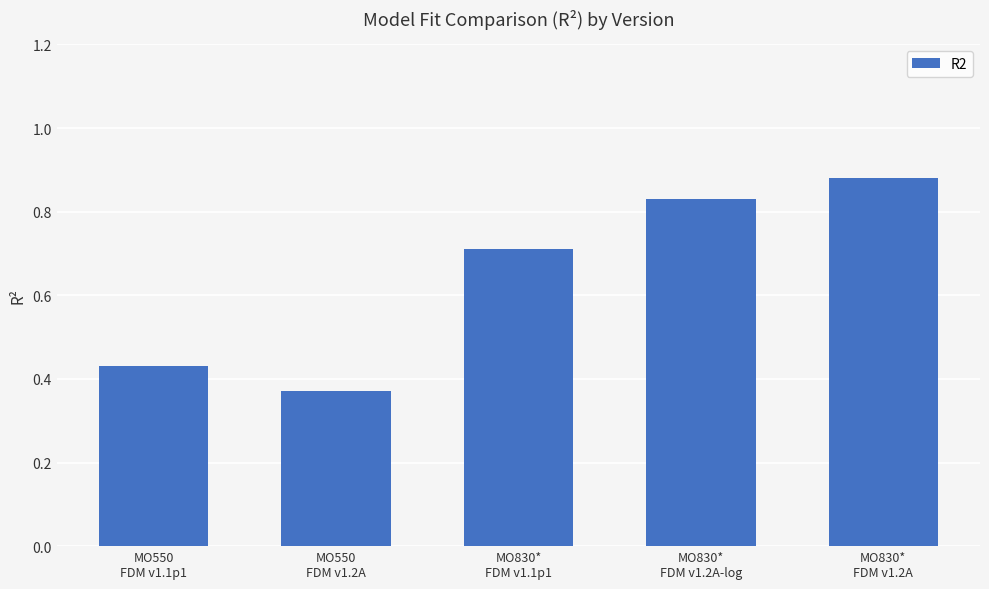

Count the values in the range 0 to 1.

5